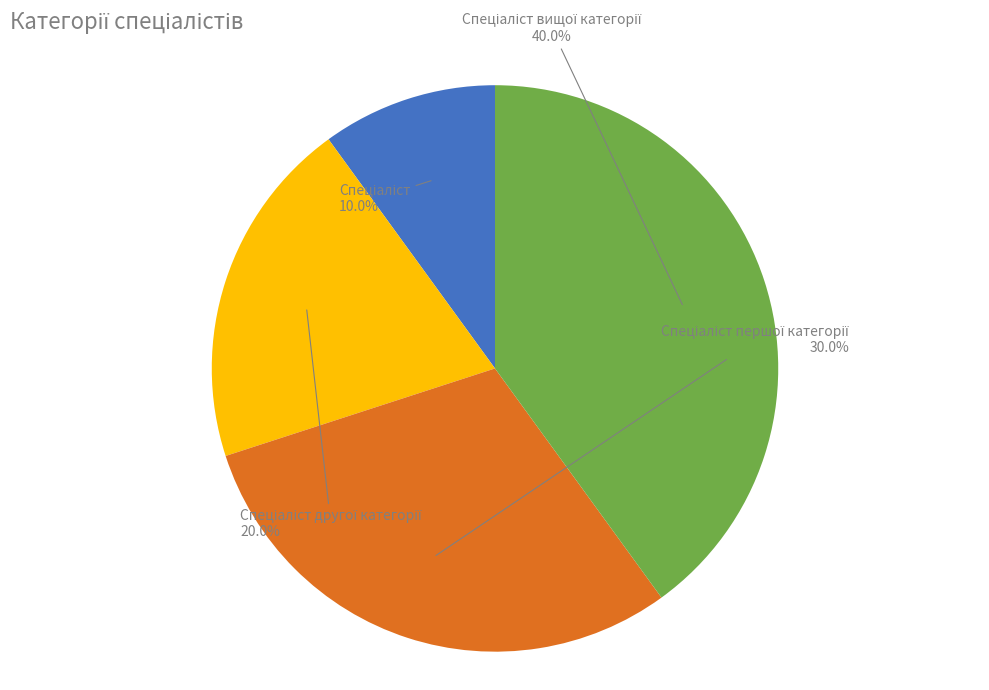

Is there any slice that represents more than half of the pie?

No